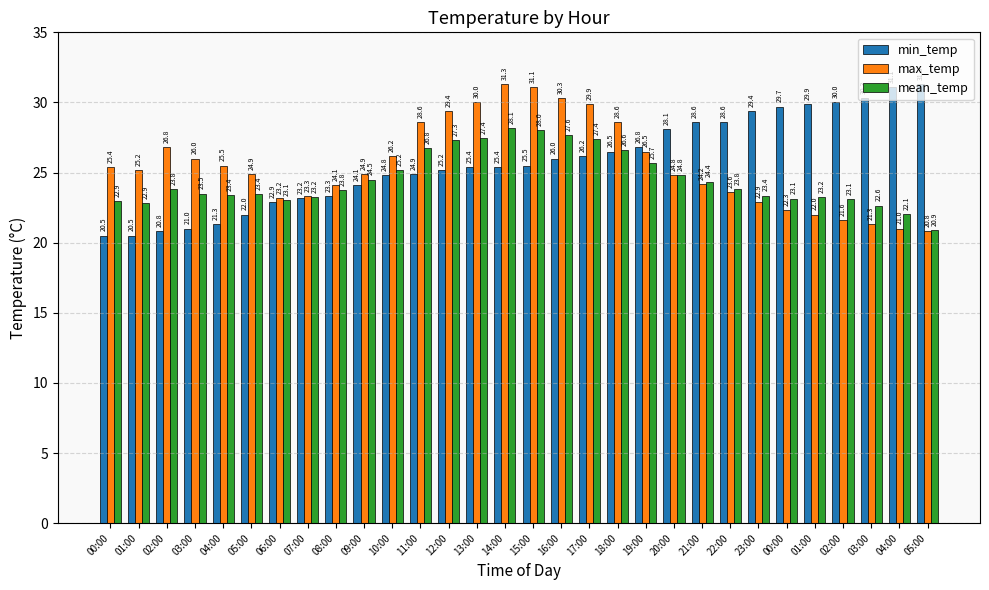

What is the sum of all mean_temp values?

736.1